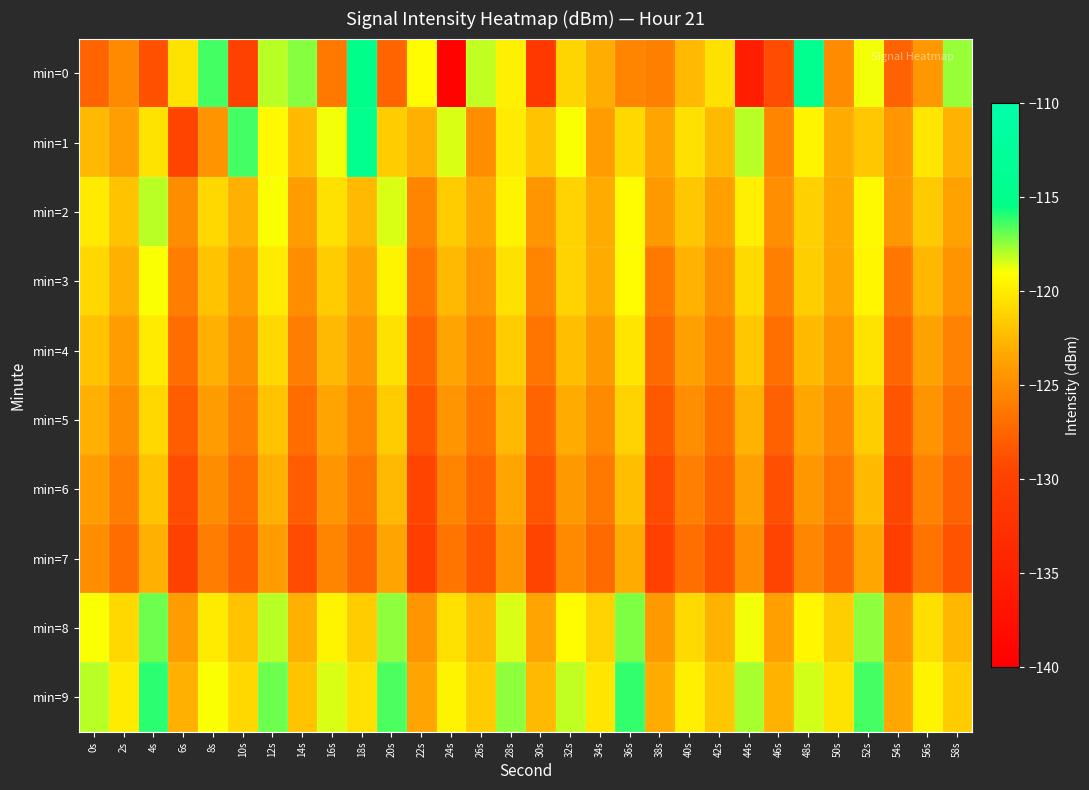

Which series has the largest total across all categories?

min=9